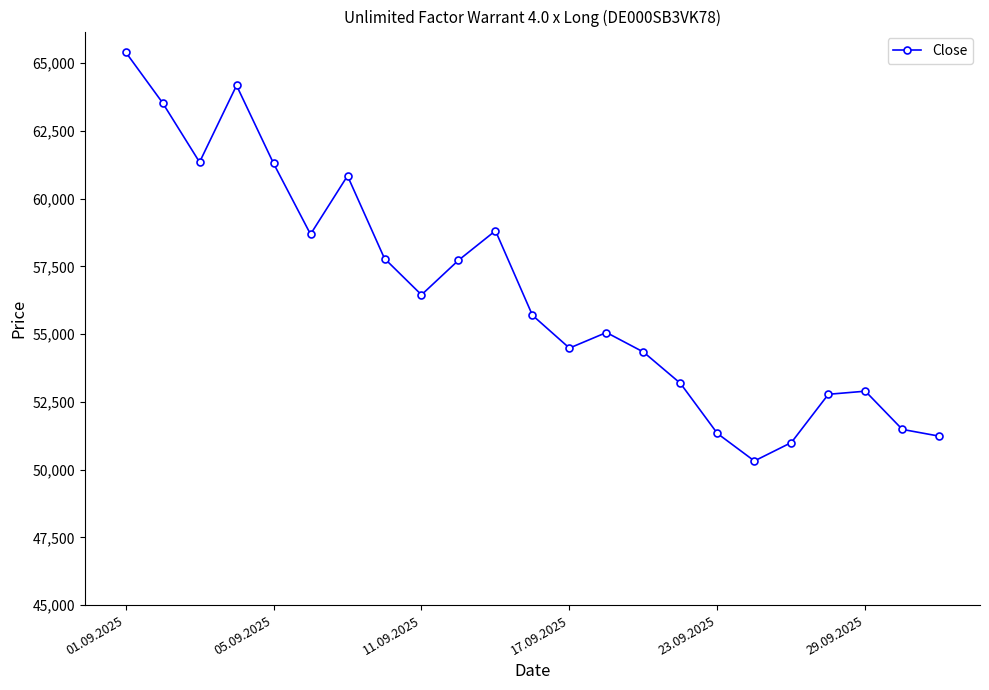

What is the greatest value displayed?

65410